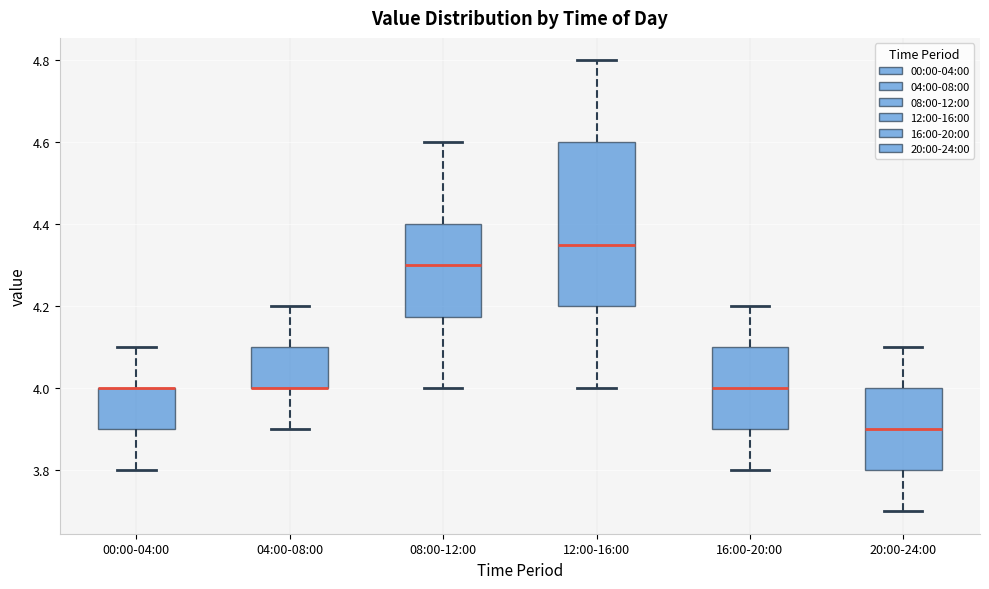

Reading left to right, transcribe this box plot: for each box, give where its median line is, the range the box spans, and where its two whiskers end, as read against the y-axis. The values are not printed on the chart, so give them approximately, as read against the axis.

00:00-04:00: median 4.00 (drawn on the box's upper edge), box 3.90 to 4.00, whiskers 3.80 to 4.10
04:00-08:00: median 4.00 (drawn on the box's lower edge), box 4.00 to 4.10, whiskers 3.90 to 4.20
08:00-12:00: median 4.30, box 4.18 to 4.40, whiskers 4.00 to 4.60
12:00-16:00: median 4.36, box 4.20 to 4.60, whiskers 4.00 to 4.80
16:00-20:00: median 4.00, box 3.90 to 4.10, whiskers 3.80 to 4.20
20:00-24:00: median 3.90, box 3.80 to 4.00, whiskers 3.70 to 4.10